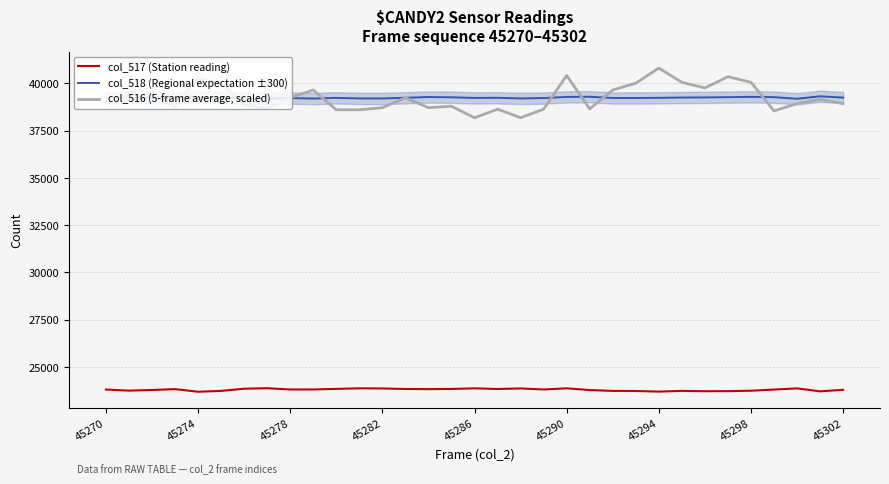

The col_516 (5-frame average, scaled) series shows 24452.1 at 10. True or false?

False